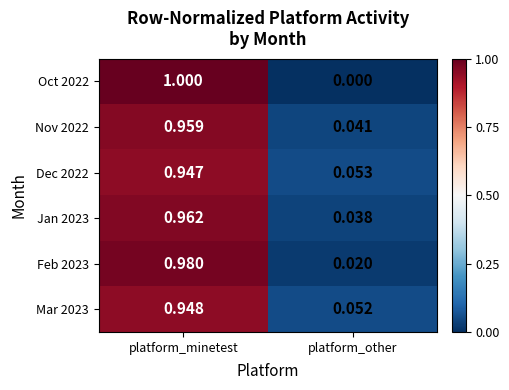

What is the total value across all series at platform_other?

0.2